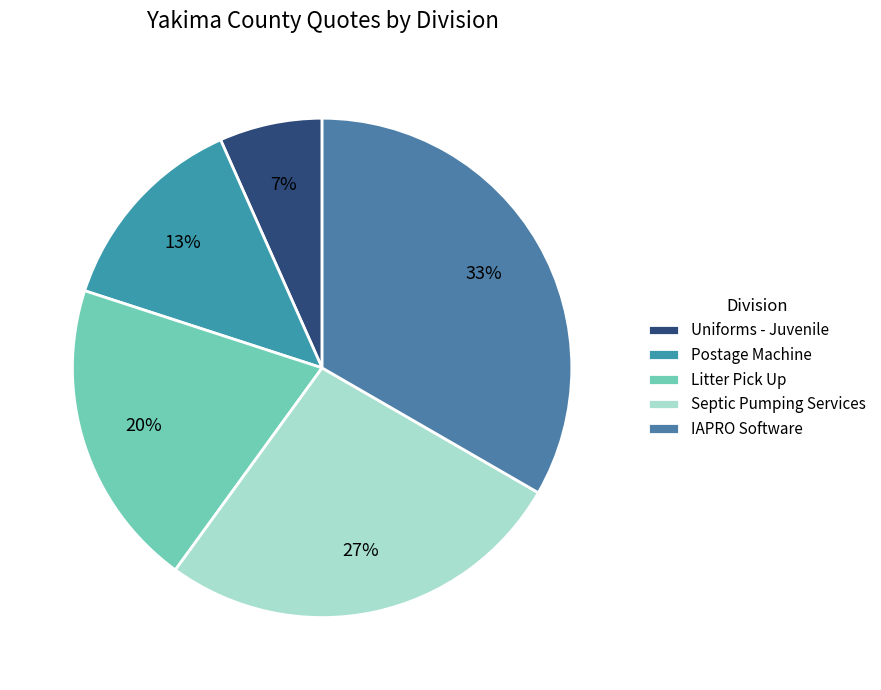

Do Uniforms - Juvenile and Postage Machine together represent more than half of the pie?

No